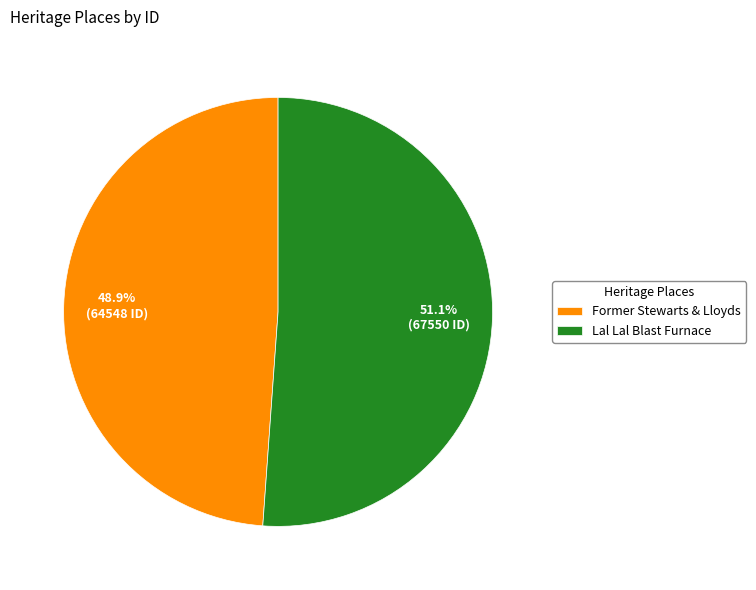

To the nearest percent, what is the average slice percentage?

50%